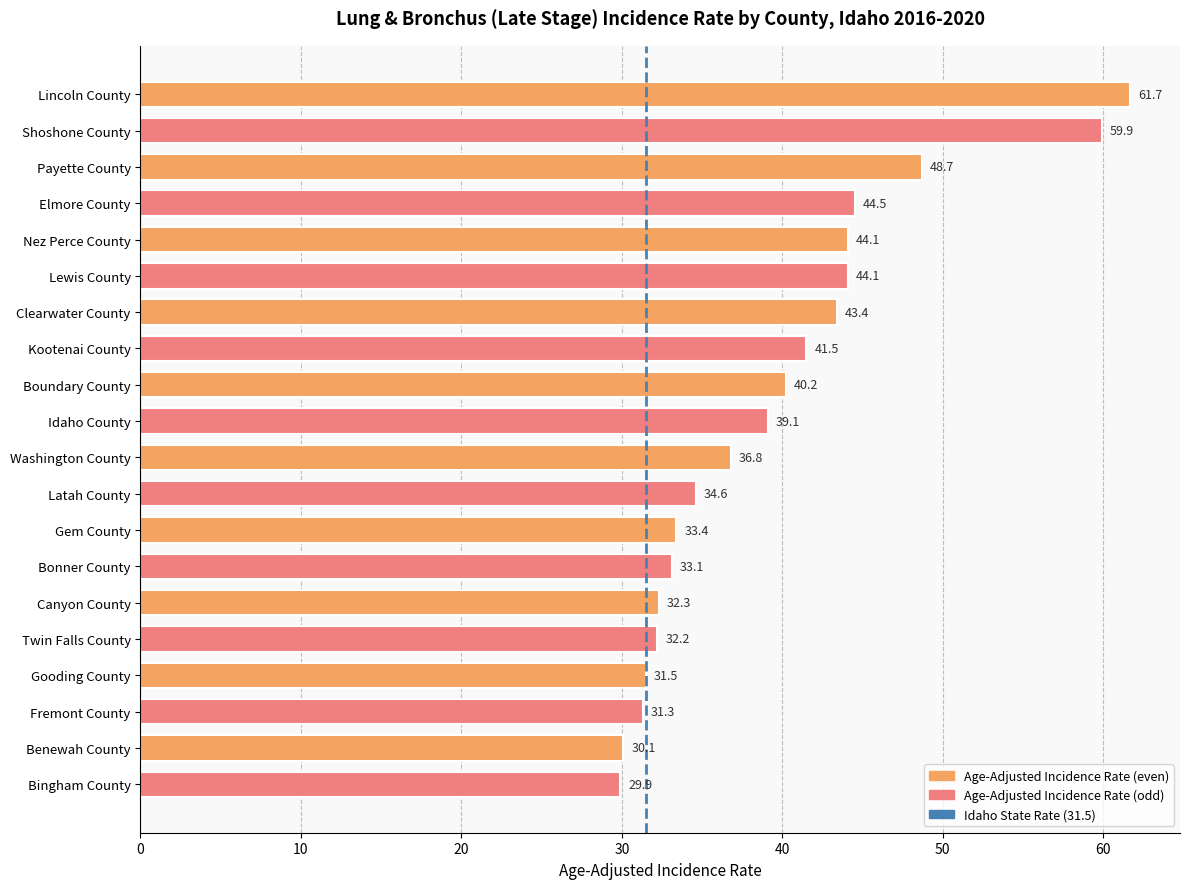

Approximately how many times larger is the value at Gem County compared to Boundary County?

0.8